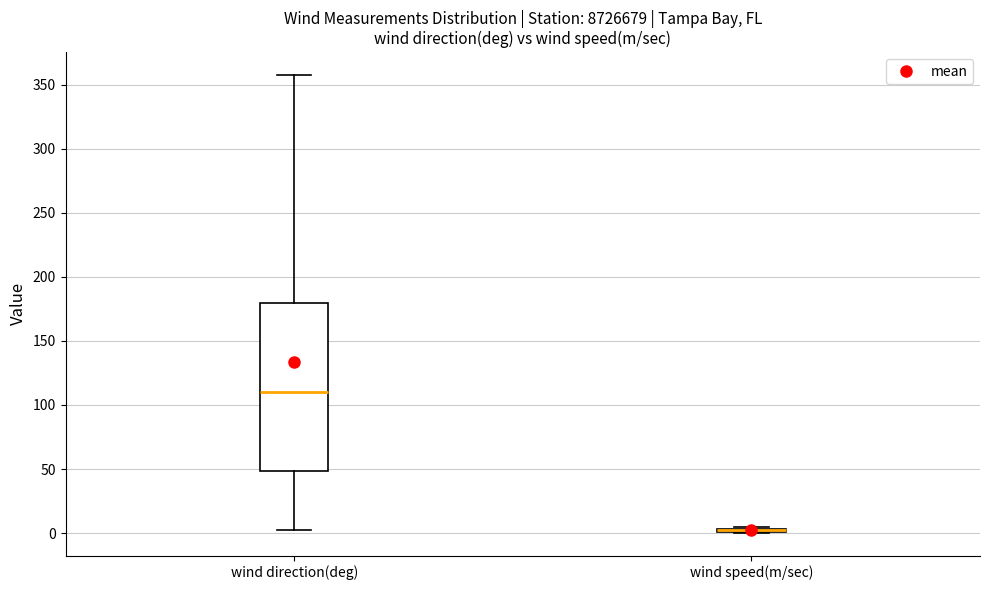

Which box is the tallest, from its lower edge to its upper edge?

wind direction(deg)